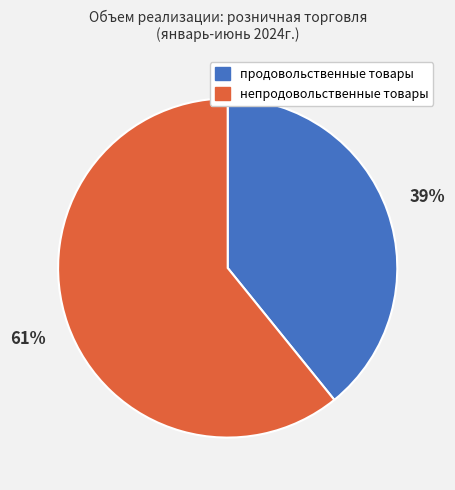

Combined, do продовольственные товары and непродовольственные товары account for over 50%?

Yes